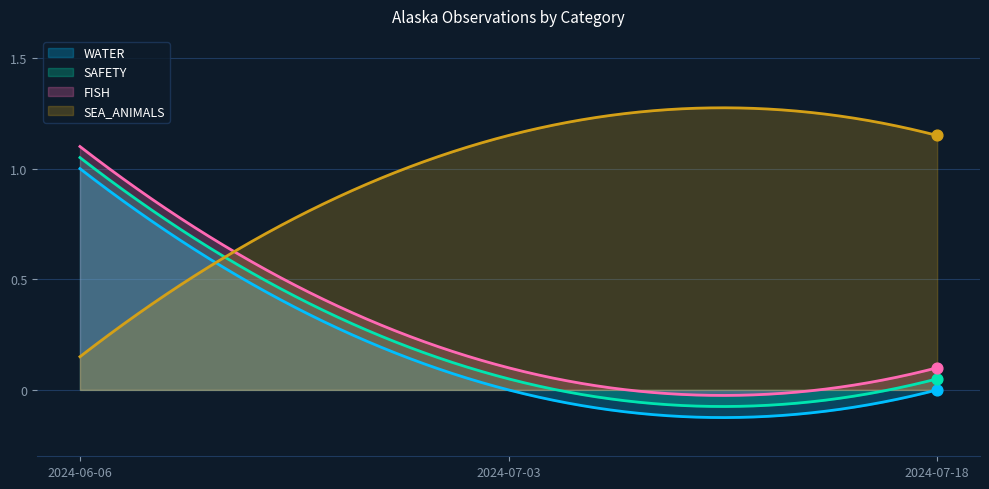

Which series has the largest total across all categories?

SEA_ANIMALS